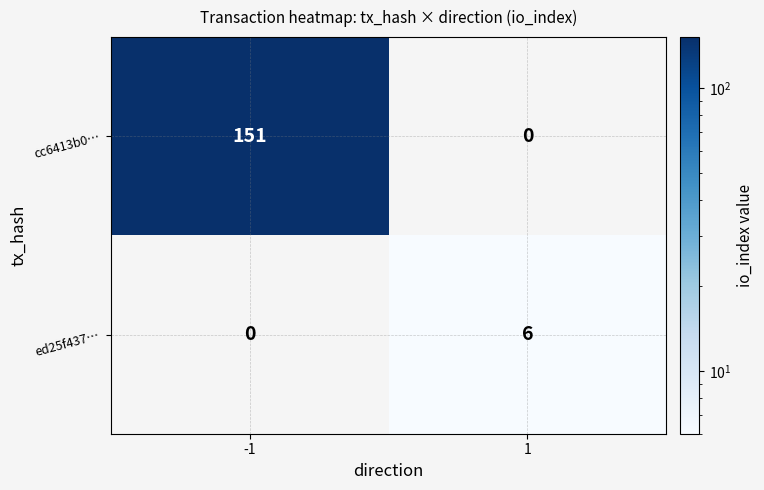

At how many categories does at least one series exceed 133?

1